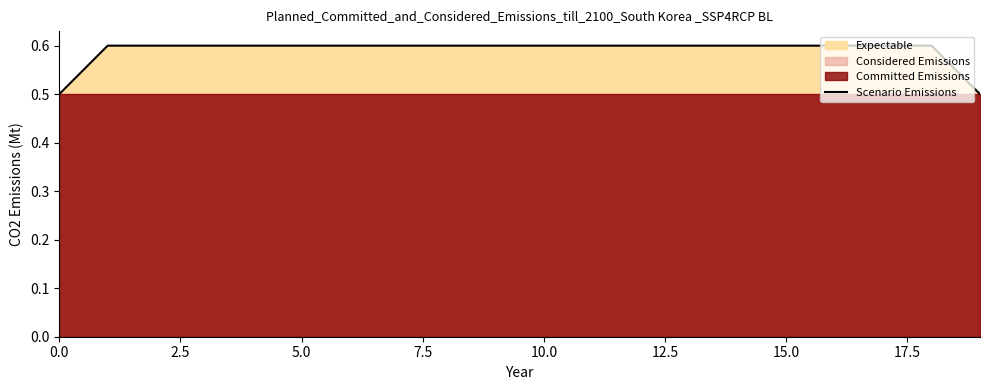

The value of Scenario Emissions at 15.0 is 0.6. True or false?

True